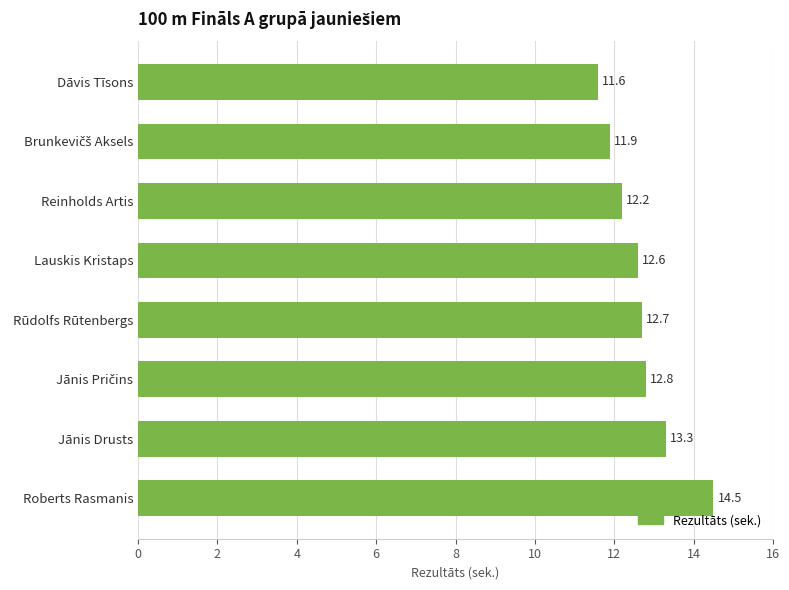

Reading bottom to top, what are all the values shown in this chart?

14.5	13.3	12.8	12.7	12.6	12.2	11.9	11.6